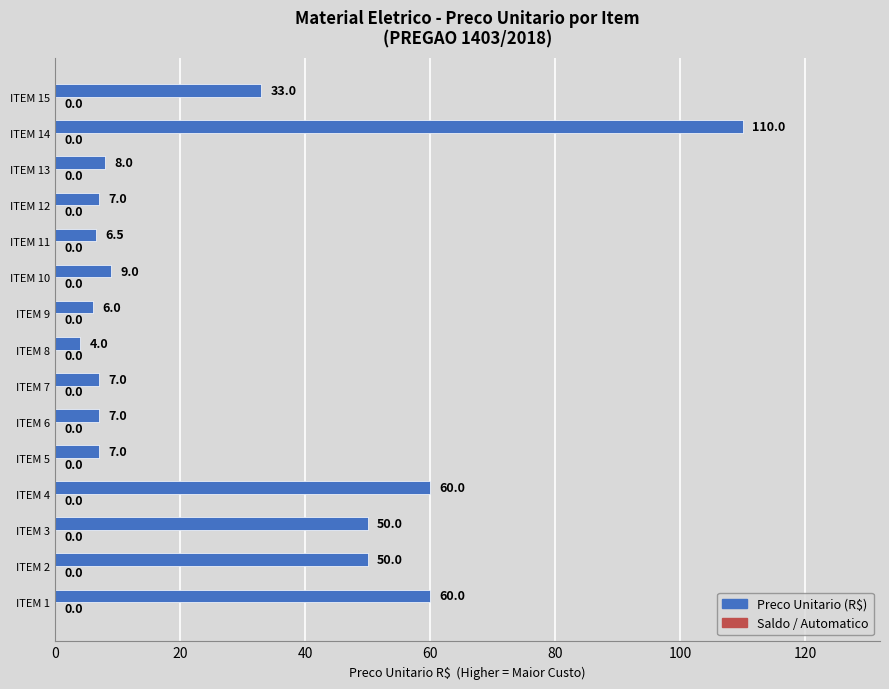

Approximately how many times larger is the value at ITEM 11 compared to ITEM 6?

0.9